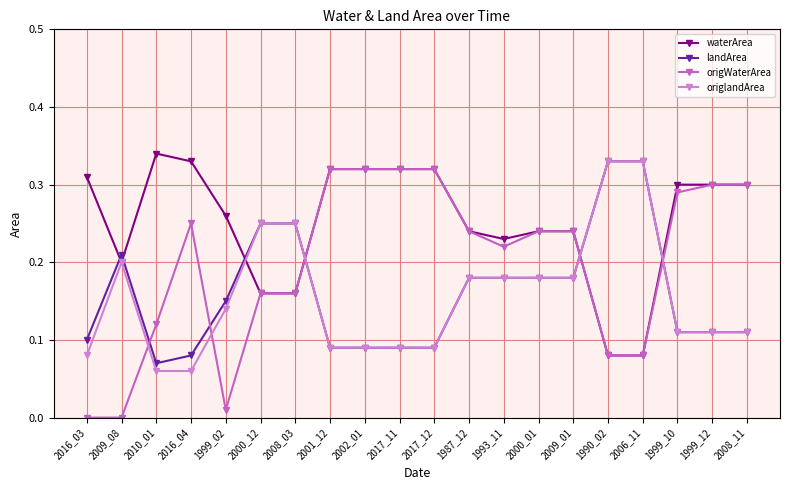

True or false: waterArea has more than 1 points higher than both neighbors.

False